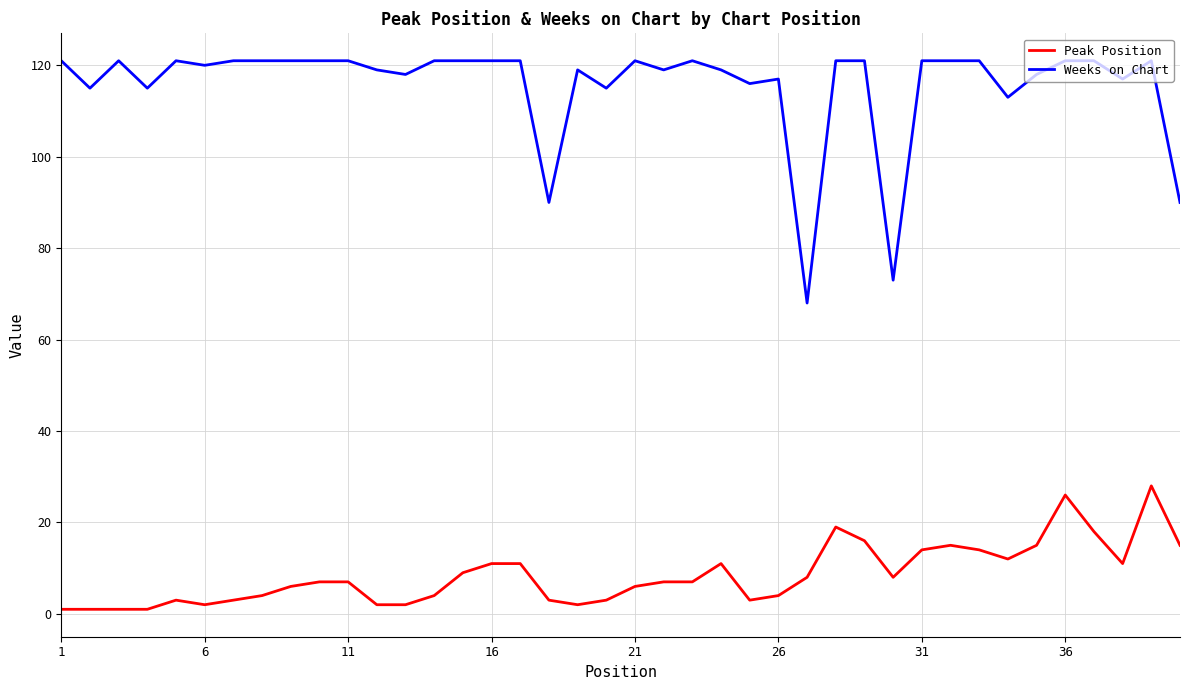

Which series has the largest total across all categories?

Weeks on Chart